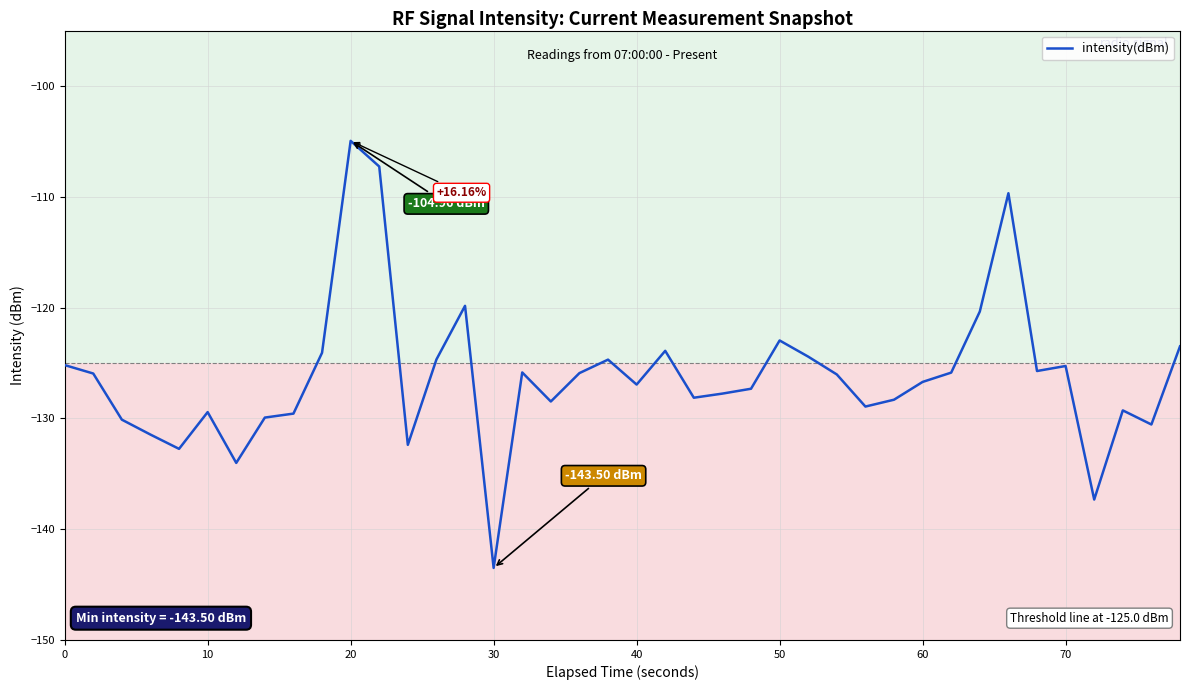

Does the chart have visible grid lines?

Yes